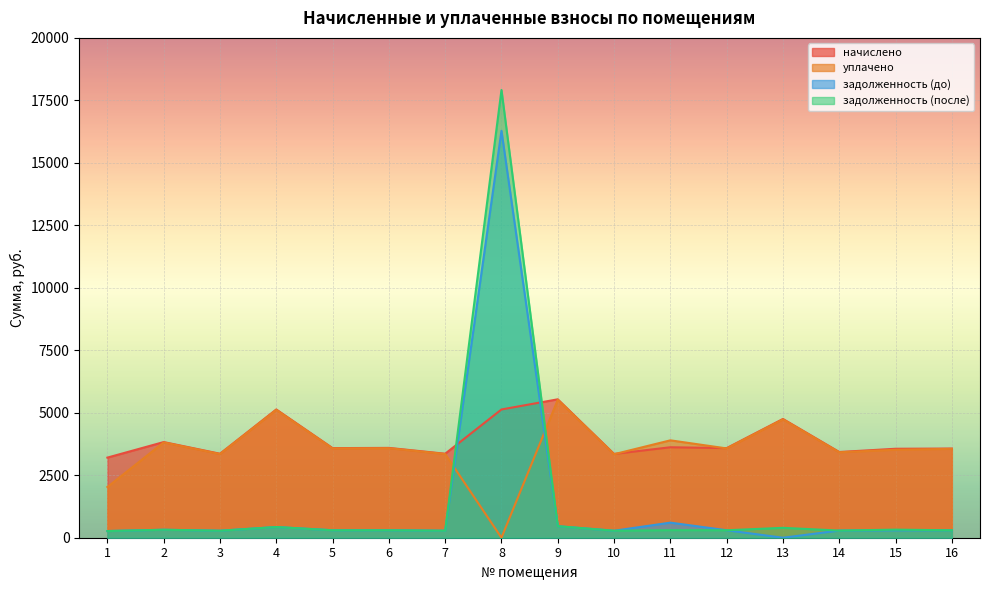

How many lines are shown in the chart?

4